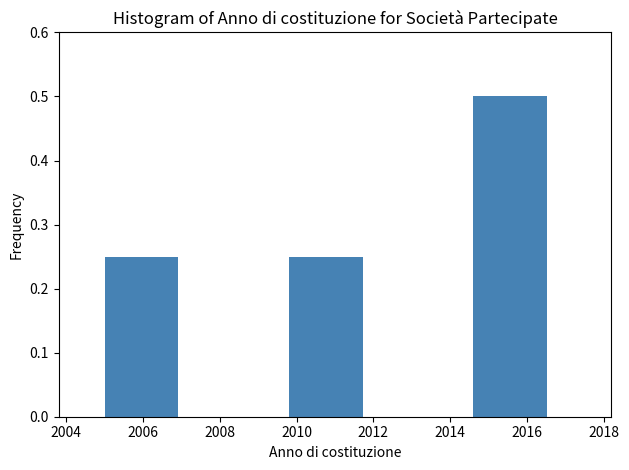

Reading left to right, list every bar in this chart as the range it spans on the x-axis followed by its height. The values are not printed on the chart, so give them approximately, as read against the axis.

2005.0 to 2007.4: 0.25
2007.4 to 2009.8: 0
2009.8 to 2012.2: 0.25
2012.2 to 2014.6: 0
2014.6 to 2017.0: 0.50